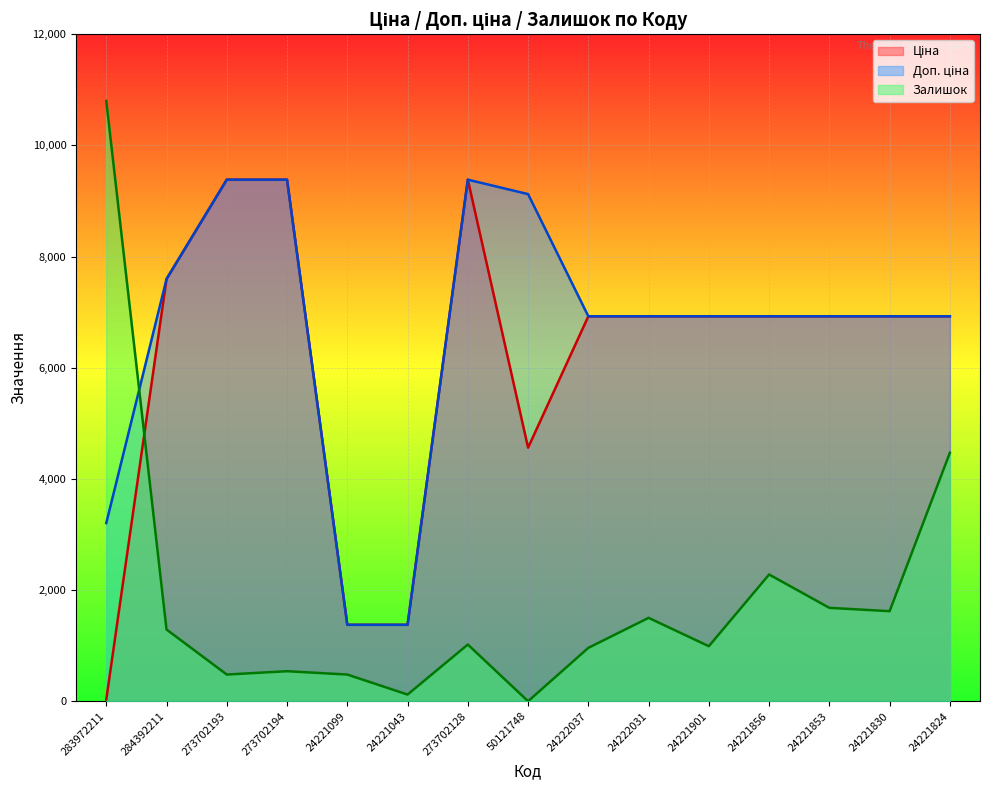

At how many categories does at least one series exceed 7246?

6